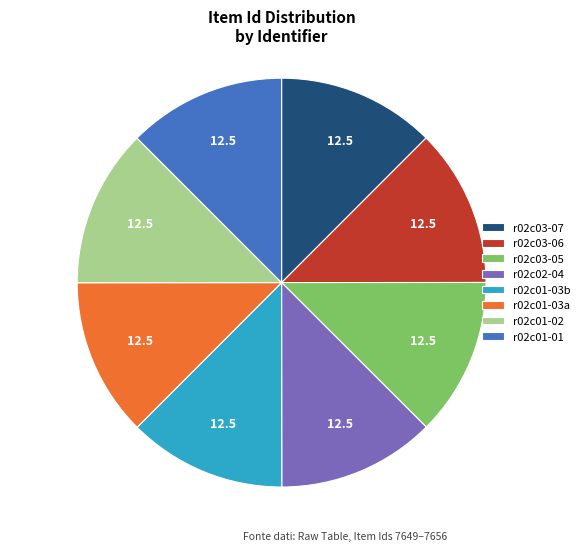

The r02c03-05 slice represents 22% of the pie. True or false?

False